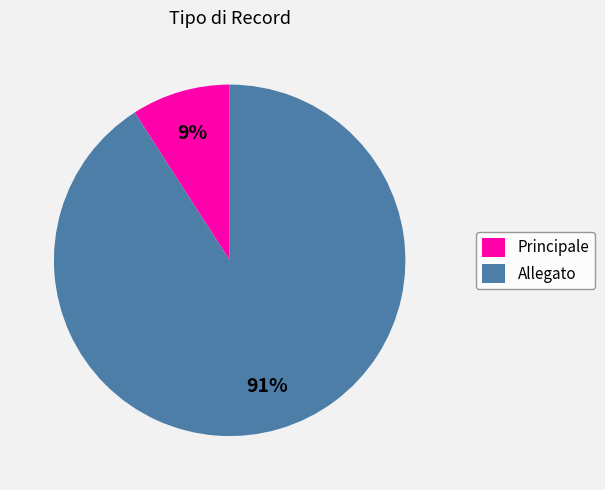

Between Principale and Allegato, which is larger?

Allegato